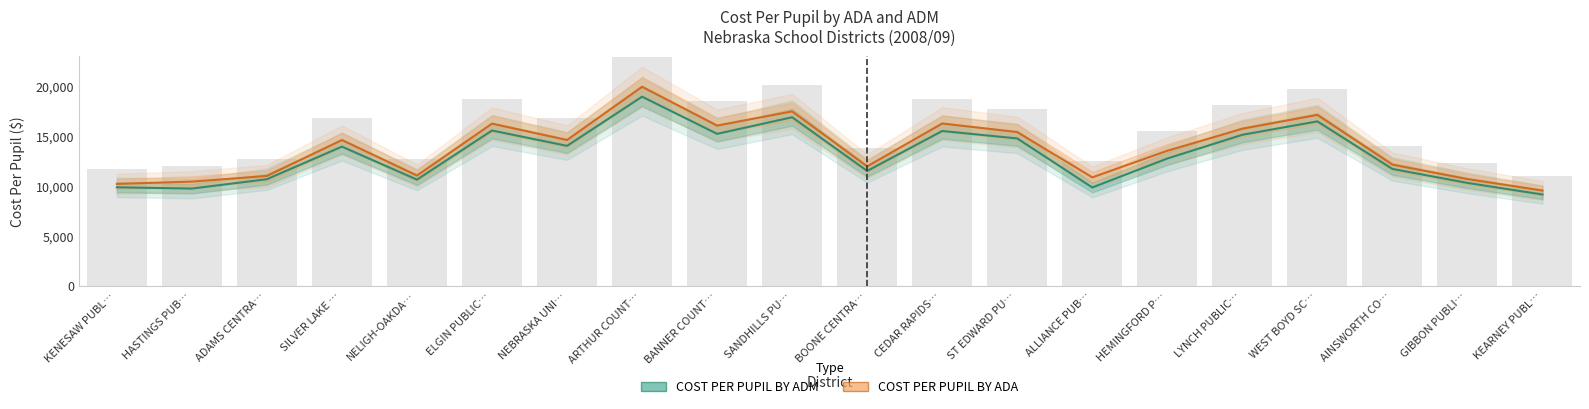

At how many categories does at least one series exceed 16528?

3